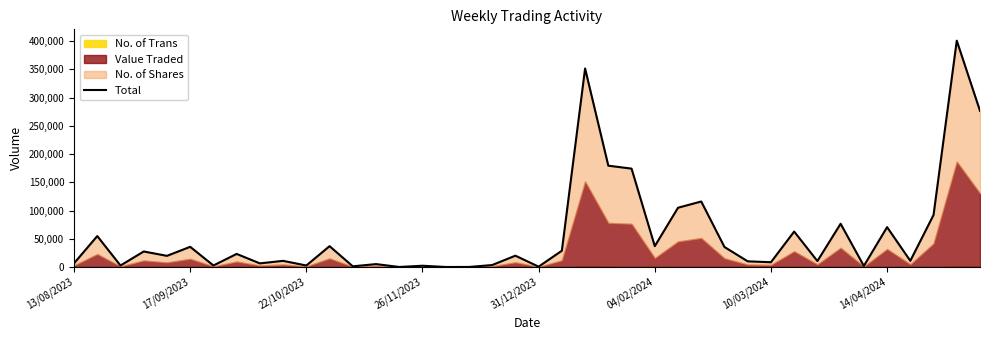

Reading right to left, extract all data points from this chart.

276403	400686	92123	10961	70585	1897	76541	10520	62743	8449	10051	35399	115969	104895	36929	174147	179351	351413	28848	599	20056	3440	86	28	2233	47	5145	1184	36881	2646	10882	6416	23164	2671	35713	19738	27492	2632	54773	6532